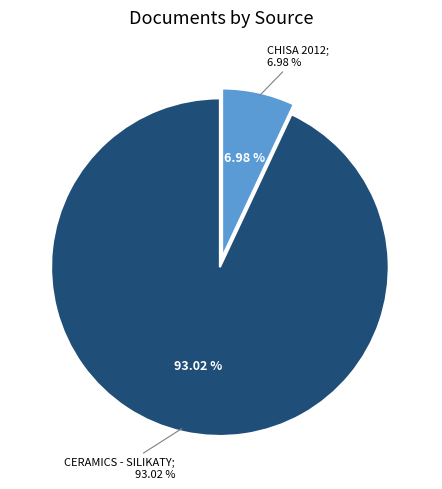

What is the largest slice in the pie chart?

Ceramics - Silikaty